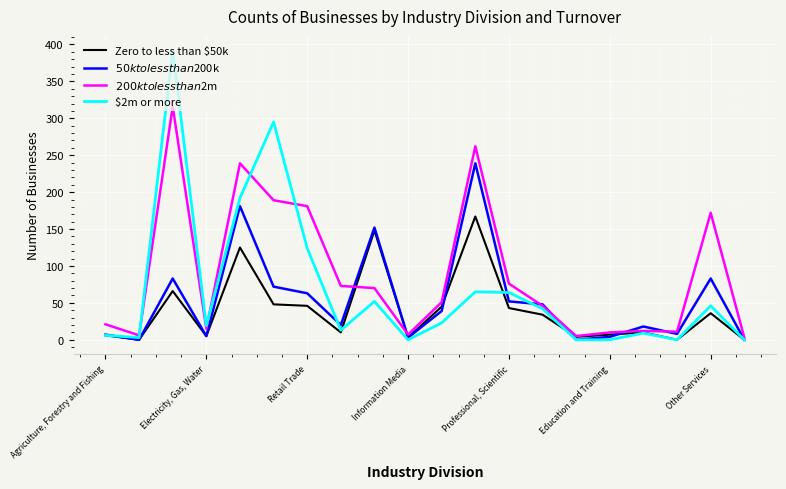

Which series has the widest spread of values?

$2m or more